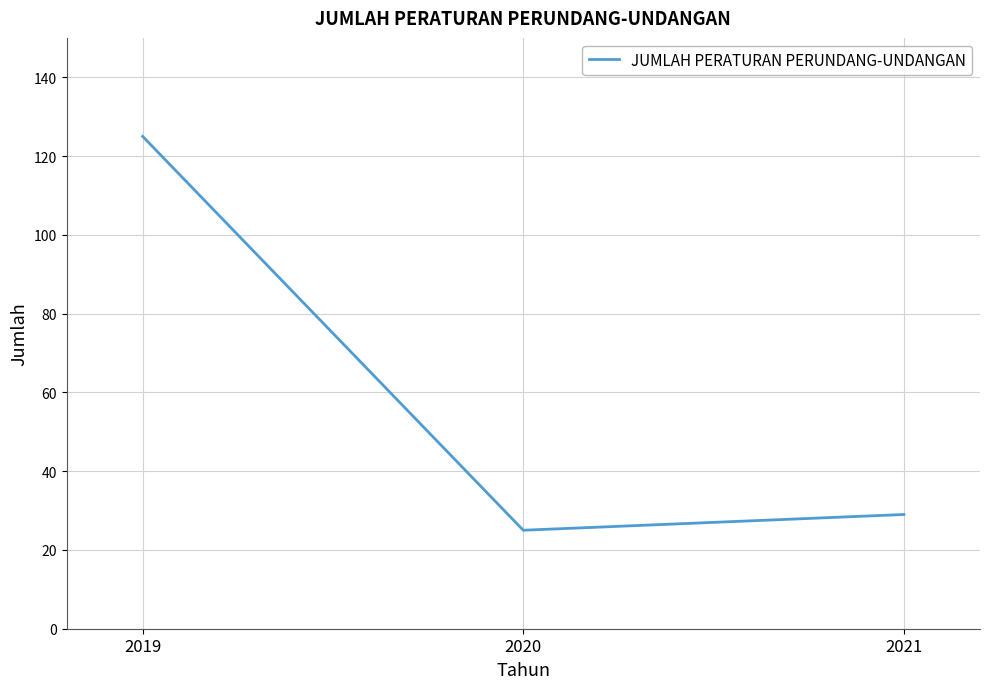

Rank the categories by value from highest to lowest.

2019, 2021, 2020